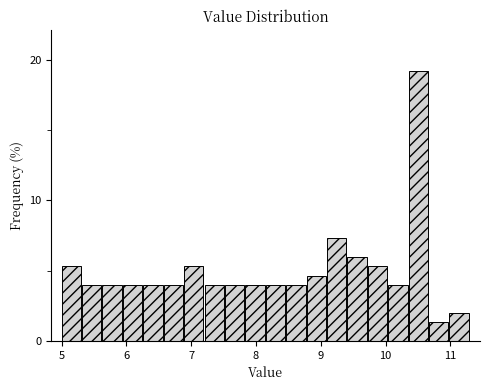

Around what value on the x-axis is the tallest bar? Give the approximate position of its centre, as read against the axis.

10.5